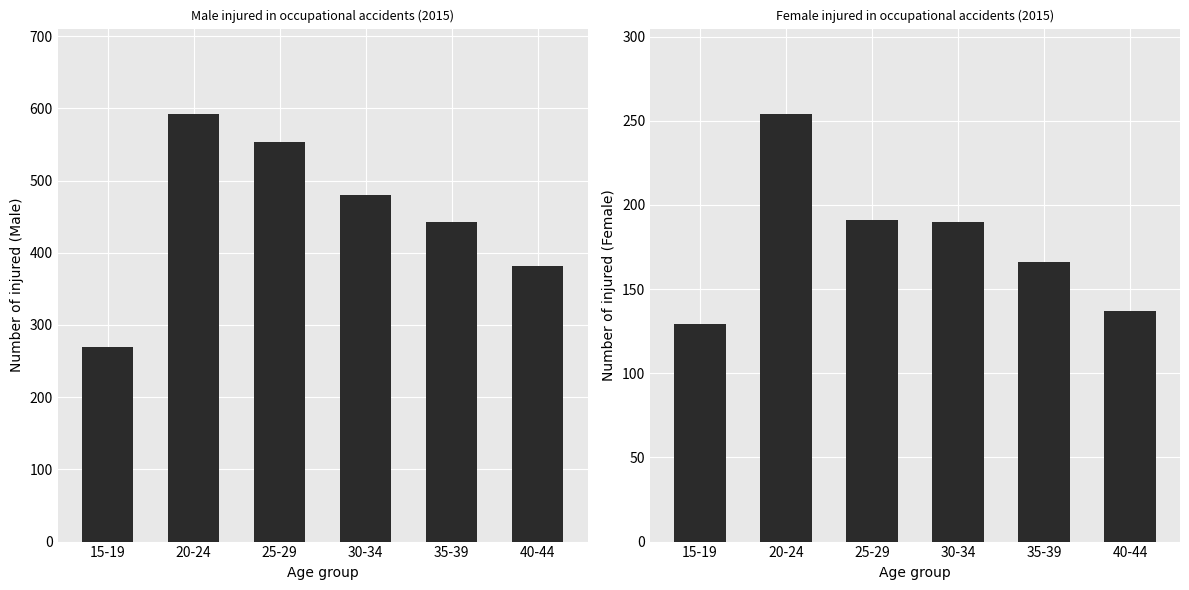

The Female series shows 47 at 40-44. True or false?

False